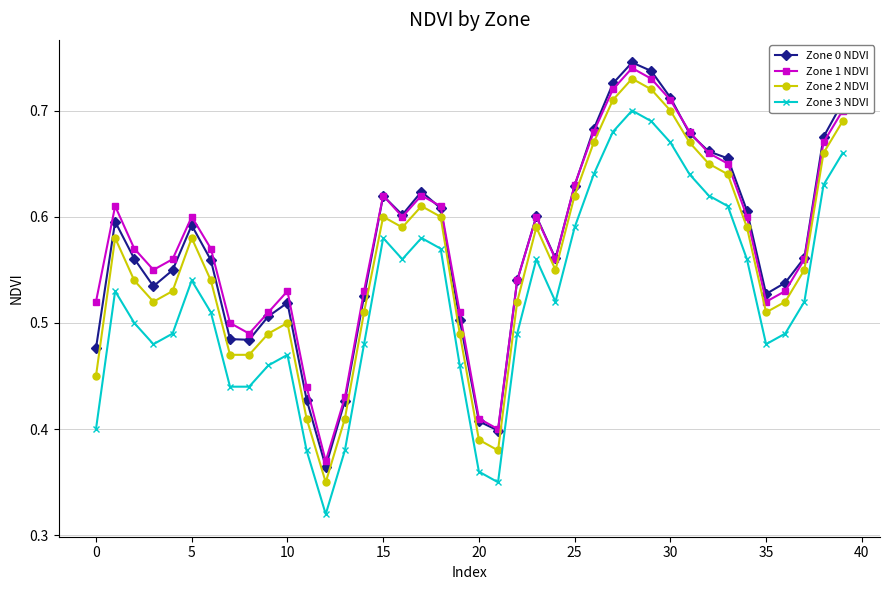

Which series has the widest spread of values?

Zone 0 NDVI